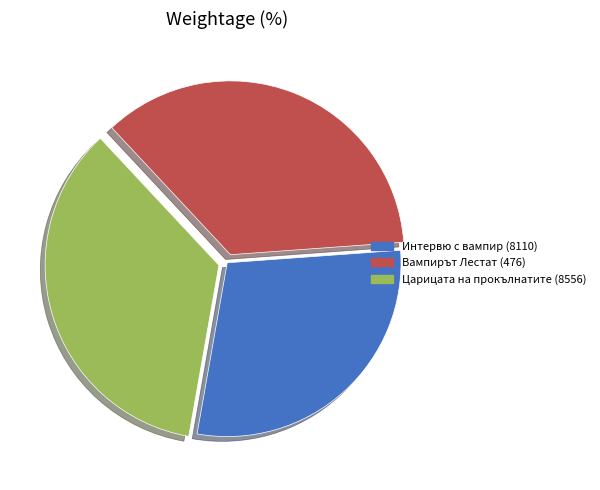

Which category has the smallest portion of the pie?

Интервю с вампир (8110)